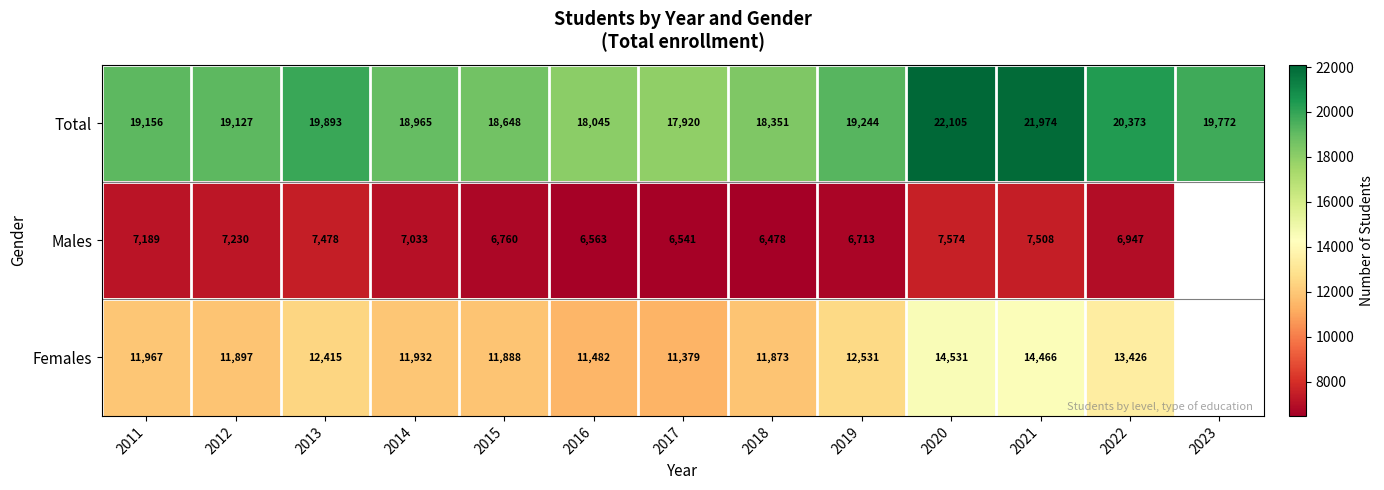

True or false: Females has a value of 4747.8 at 2012.

False